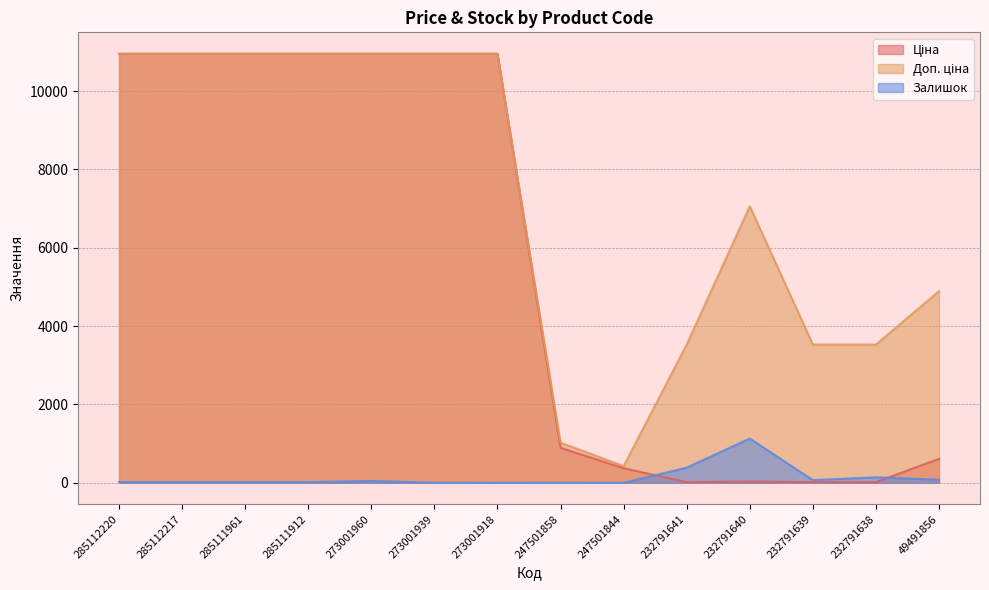

True or false: Доп. ціна and Залишок intersect in this chart.

False